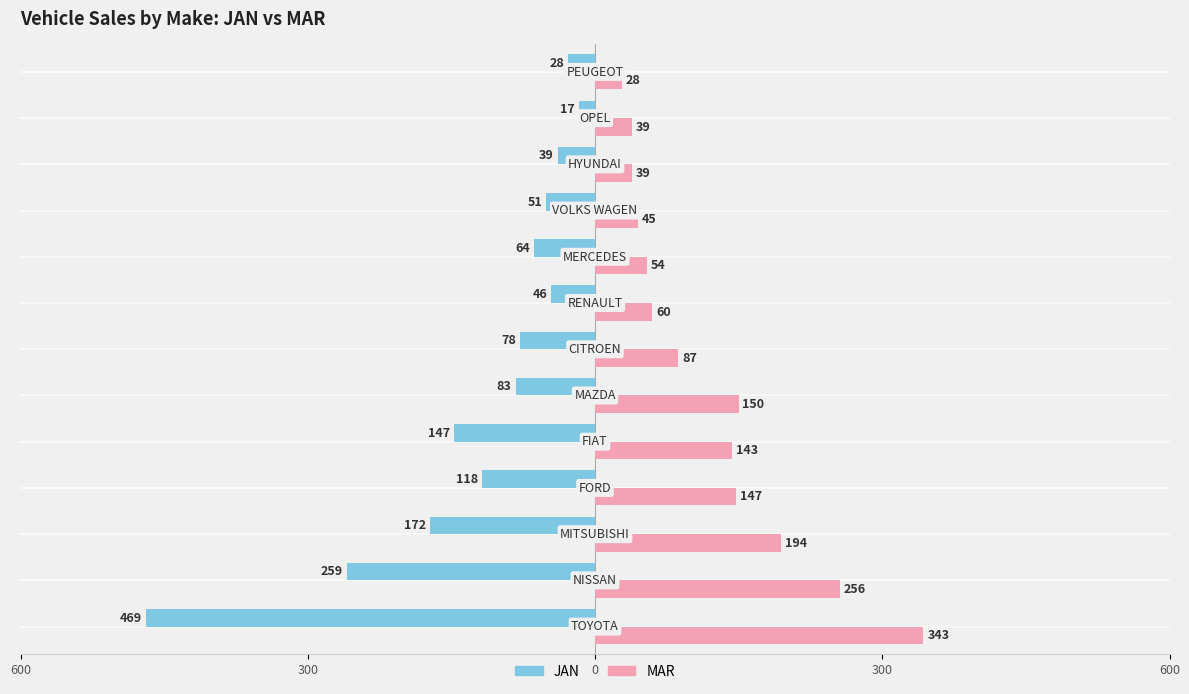

What are all the series names shown in the legend?

JAN, MAR